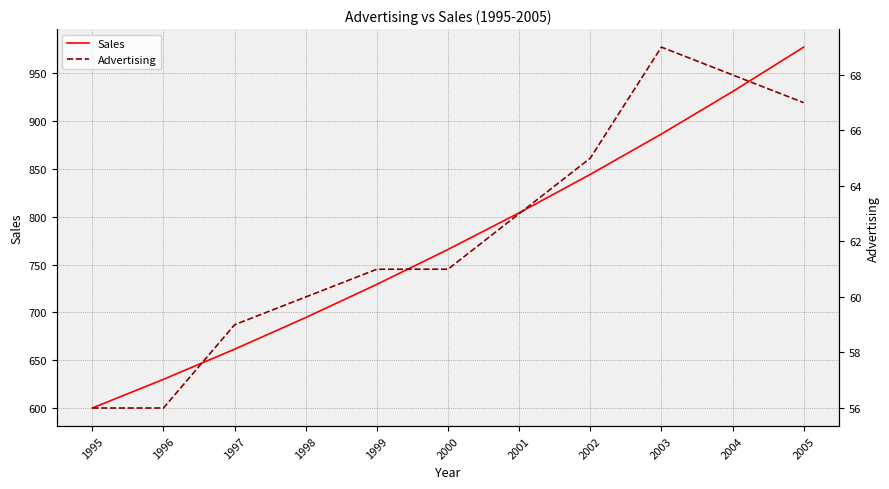

Reading right to left, extract all data points from this chart.

Sales: 2005=977.3	2004=930.8	2003=886.5	2002=844.3	2001=804.1	2000=765.8	1999=729.3	1998=694.6	1997=661.5	1996=630.0	1995=600.0
Advertising: 2005=67.0	2004=68.0	2003=69.0	2002=65.0	2001=63.0	2000=61.0	1999=61.0	1998=60.0	1997=59.0	1996=56.0	1995=56.0